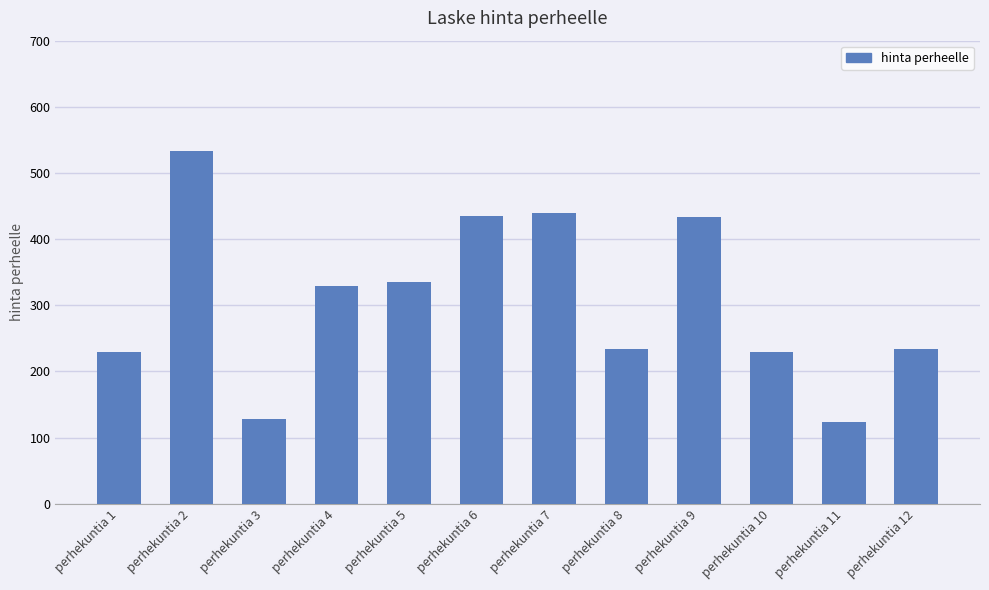

What is the difference between the maximum and minimum values?

408.5